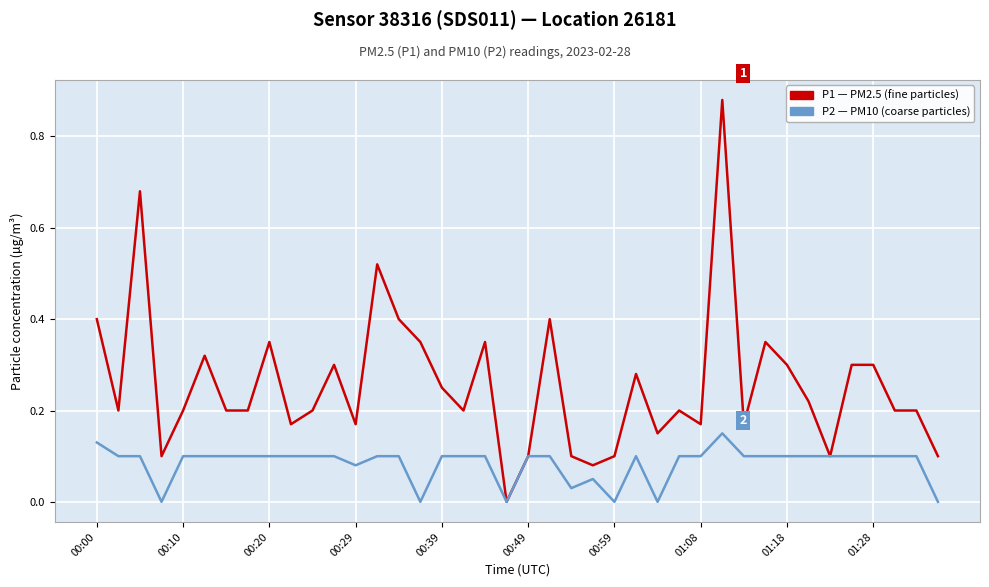

The value of P2 (PM10) at 00:10 is 0.2. True or false?

False